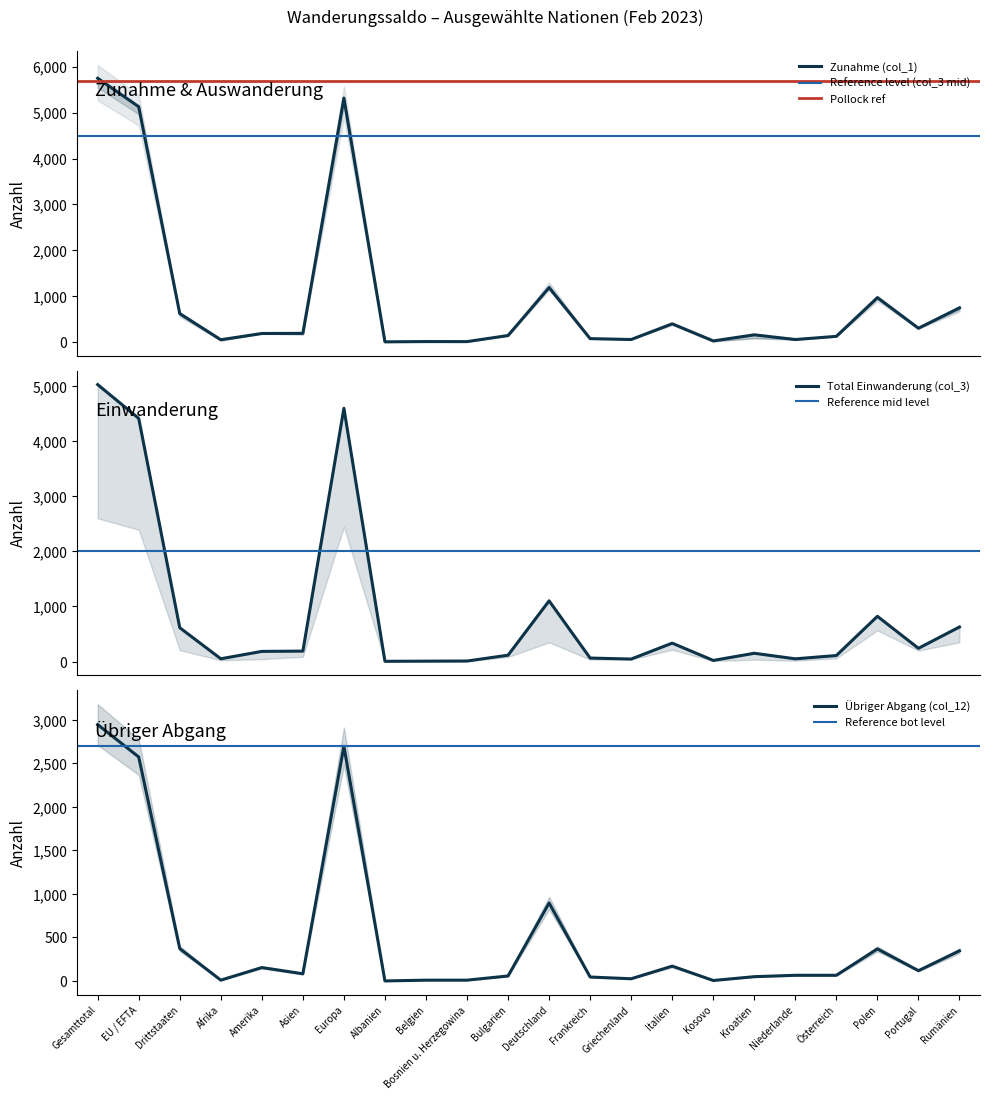

True or false: Effektive Auswanderung (col_11) and Zunahme (col_1) intersect in this chart.

True